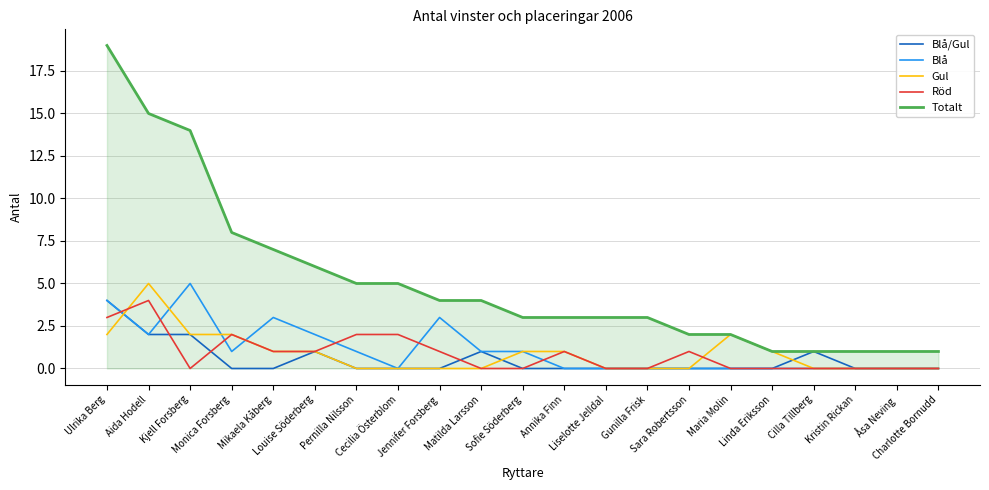

What is the sum of all Gul values?

18